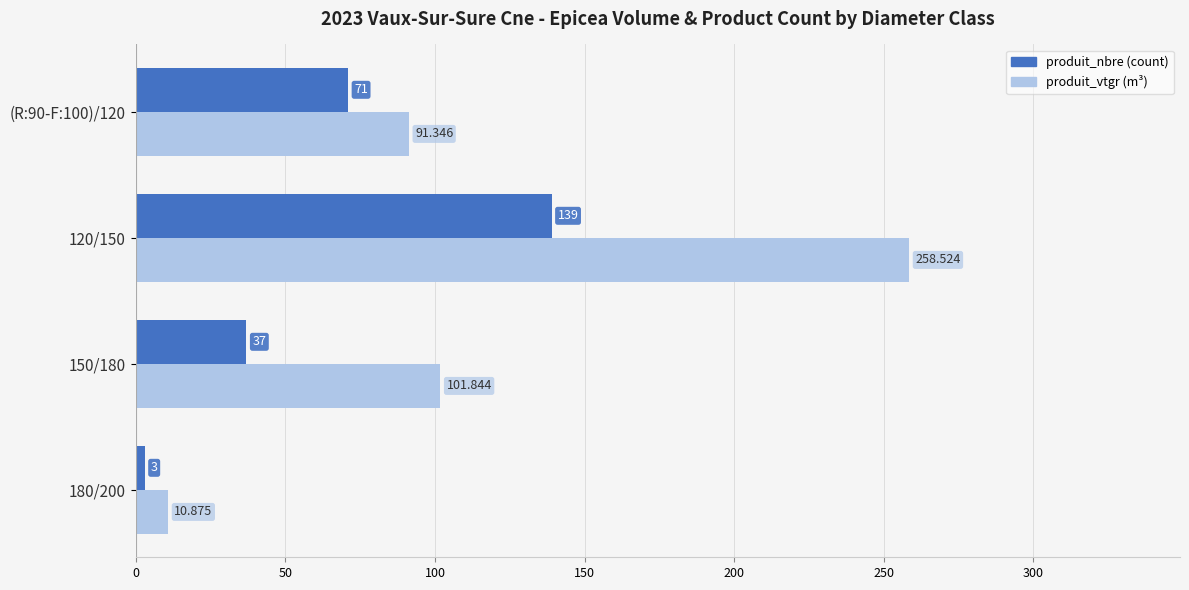

Which series has the largest total across all categories?

produit_vtgr (m³)